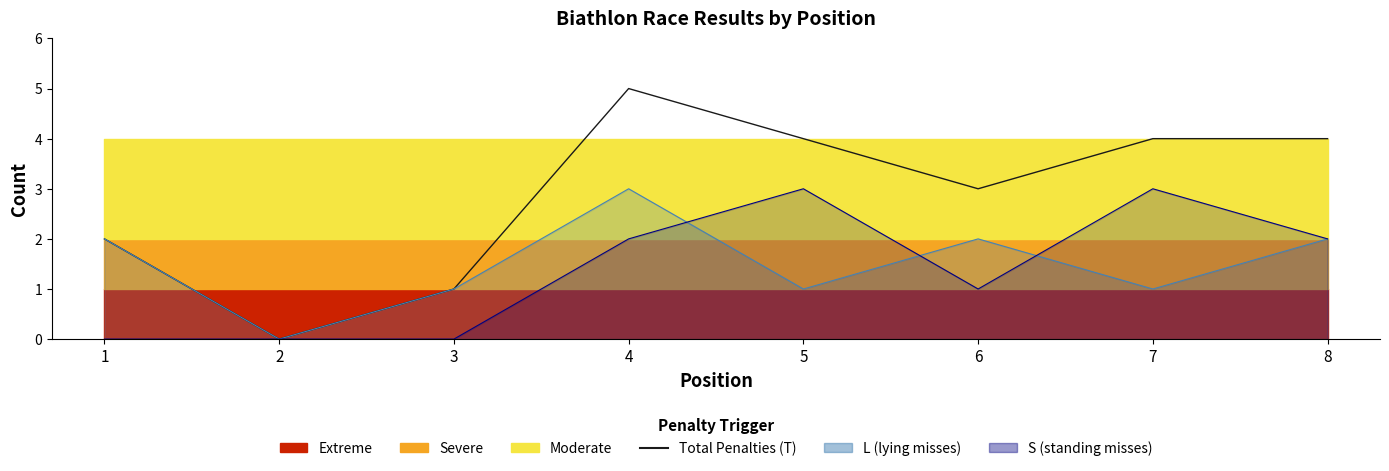

List the labels in order of value, smallest first.

2, 3, 1, 6, 5, 7, 8, 4